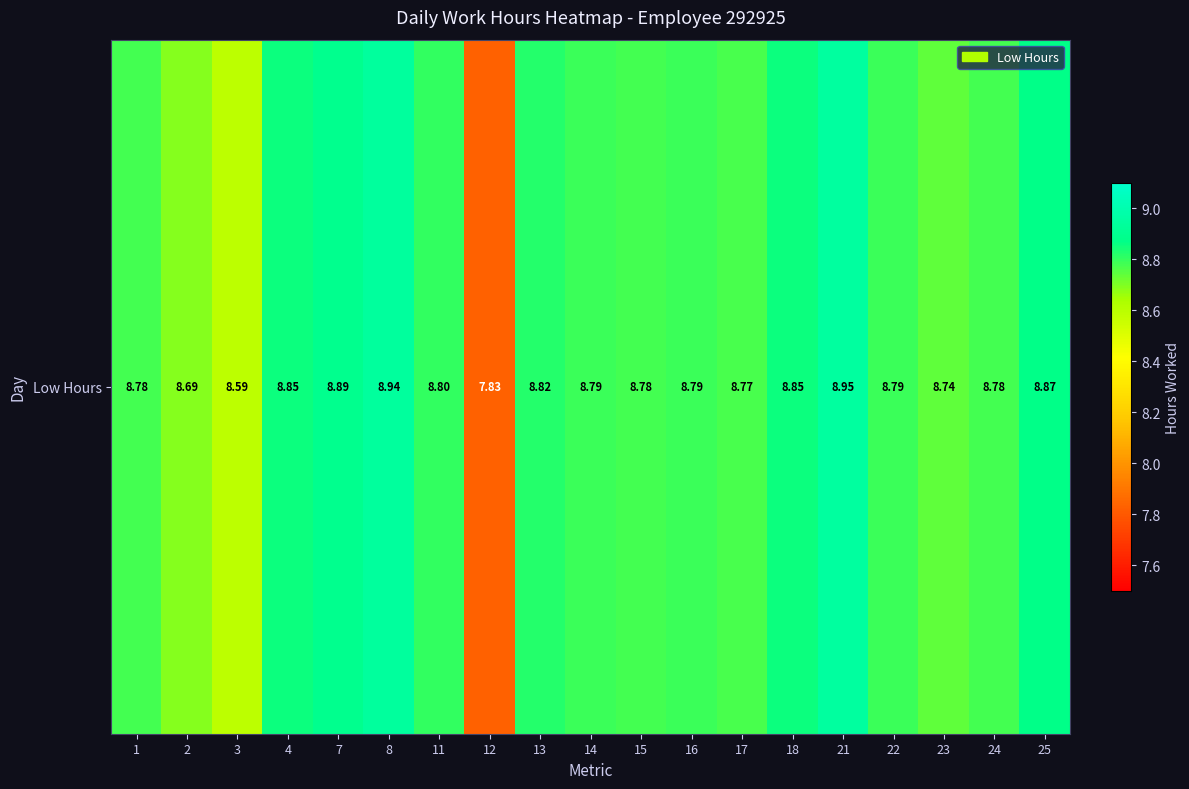

What is the ratio of the value at 11 to the value at 23?

1.0